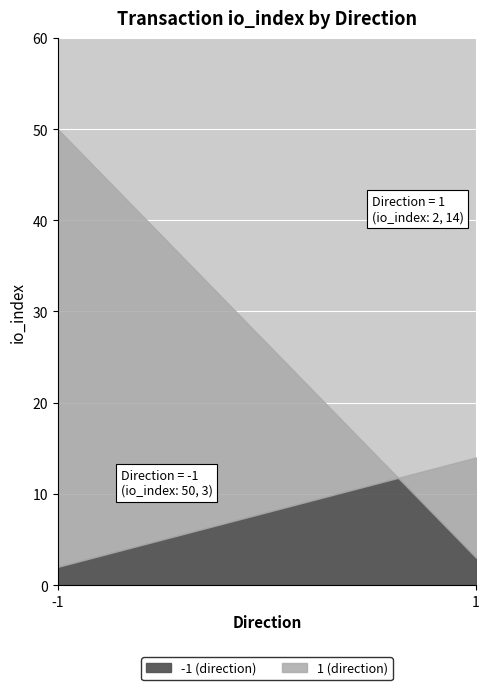

The value of -1 at 1 is 3. True or false?

True